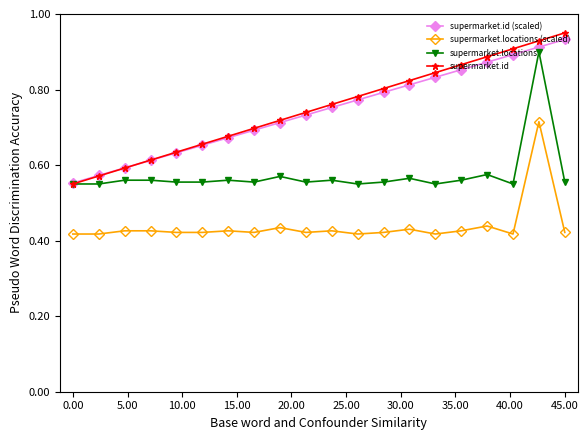

How many supermarket.locations (scaled) values are between 0 and 1?

20